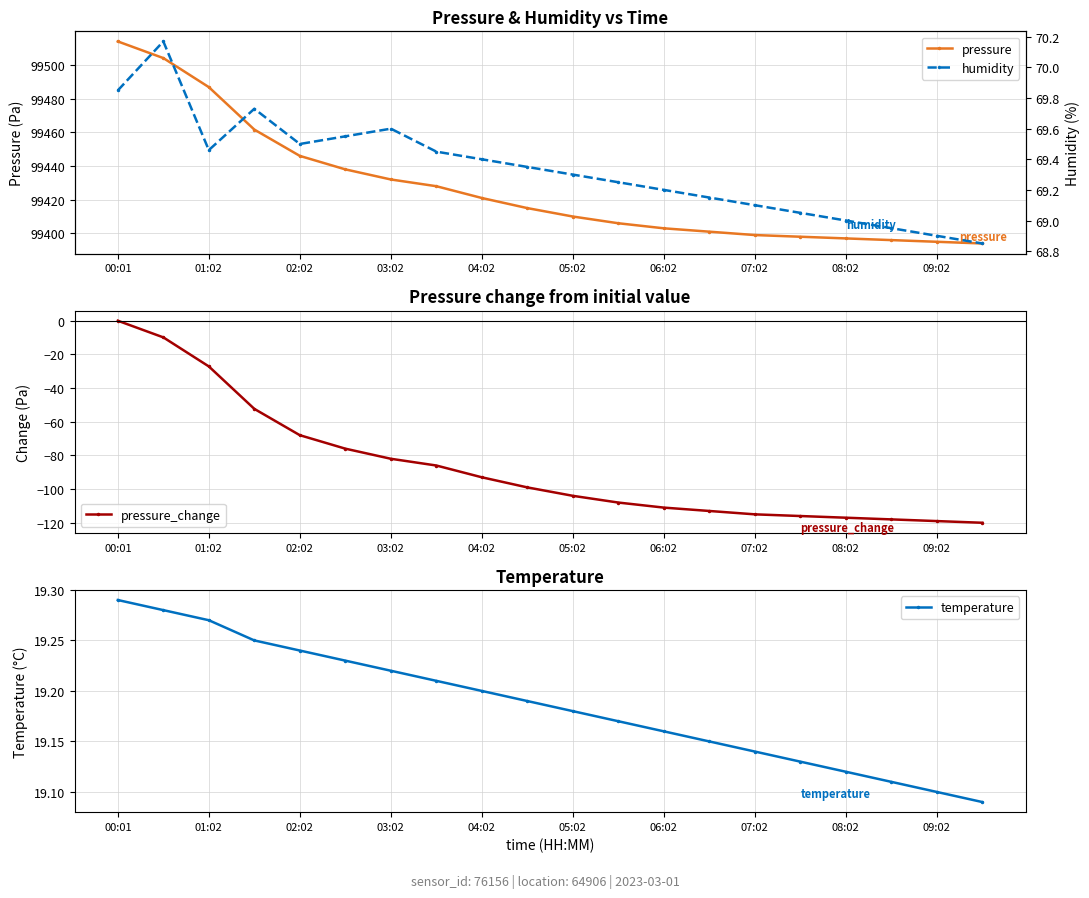

Reading right to left, extract all data points from this chart.

pressure: 99394.0	99395.0	99396.0	99397.0	99398.0	99399.0	99401.0	99403.0	99406.0	99410.0	99415.0	99421.0	99428.0	99432.0	99438.0	99446.0	99461.6	99486.8	99504.1	99514.0
pressure_change: -120.0	-119.0	-118.0	-117.0	-116.0	-115.0	-113.0	-111.0	-108.0	-104.0	-99.0	-93.0	-86.0	-82.0	-76.0	-68.0	-52.3	-27.1	-9.9	0.0
temperature: 19.1	19.1	19.1	19.1	19.1	19.1	19.1	19.2	19.2	19.2	19.2	19.2	19.2	19.2	19.2	19.2	19.2	19.3	19.3	19.3
humidity: 68.8	68.9	69.0	69.0	69.0	69.1	69.2	69.2	69.2	69.3	69.3	69.4	69.5	69.6	69.5	69.5	69.7	69.5	70.2	69.8